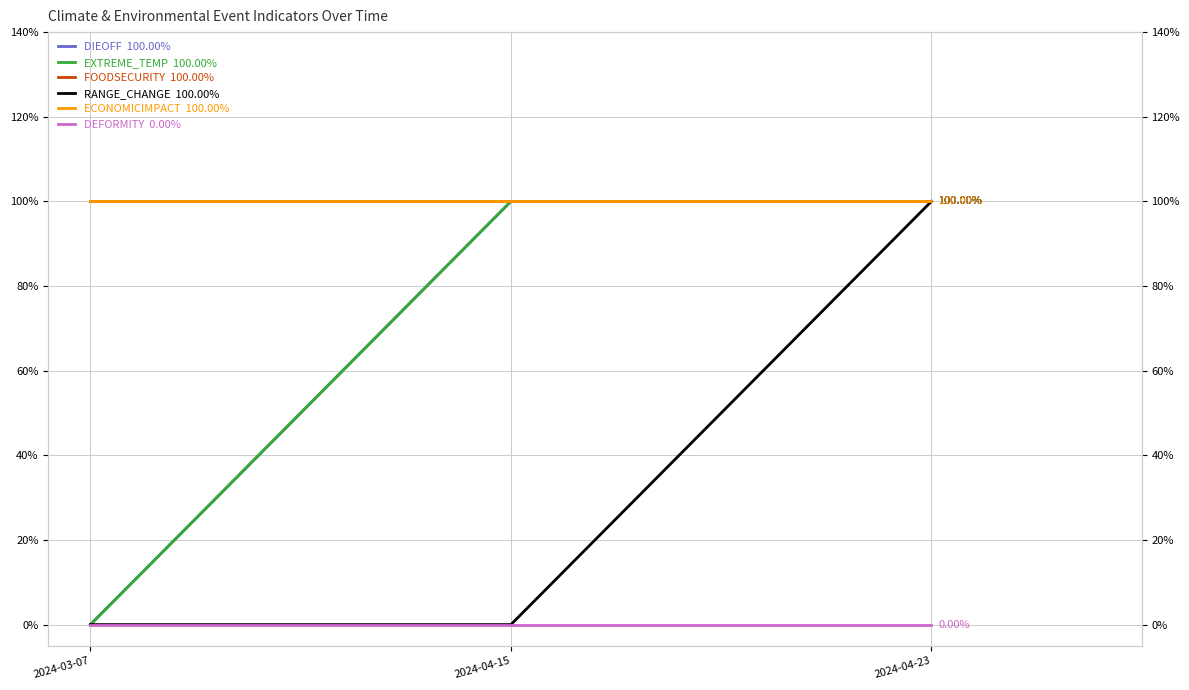

What are all the series names shown in the legend?

DIEOFF  100.00%, EXTREME_TEMP  100.00%, FOODSECURITY  100.00%, RANGE_CHANGE  100.00%, ECONOMICIMPACT  100.00%, DEFORMITY  0.00%